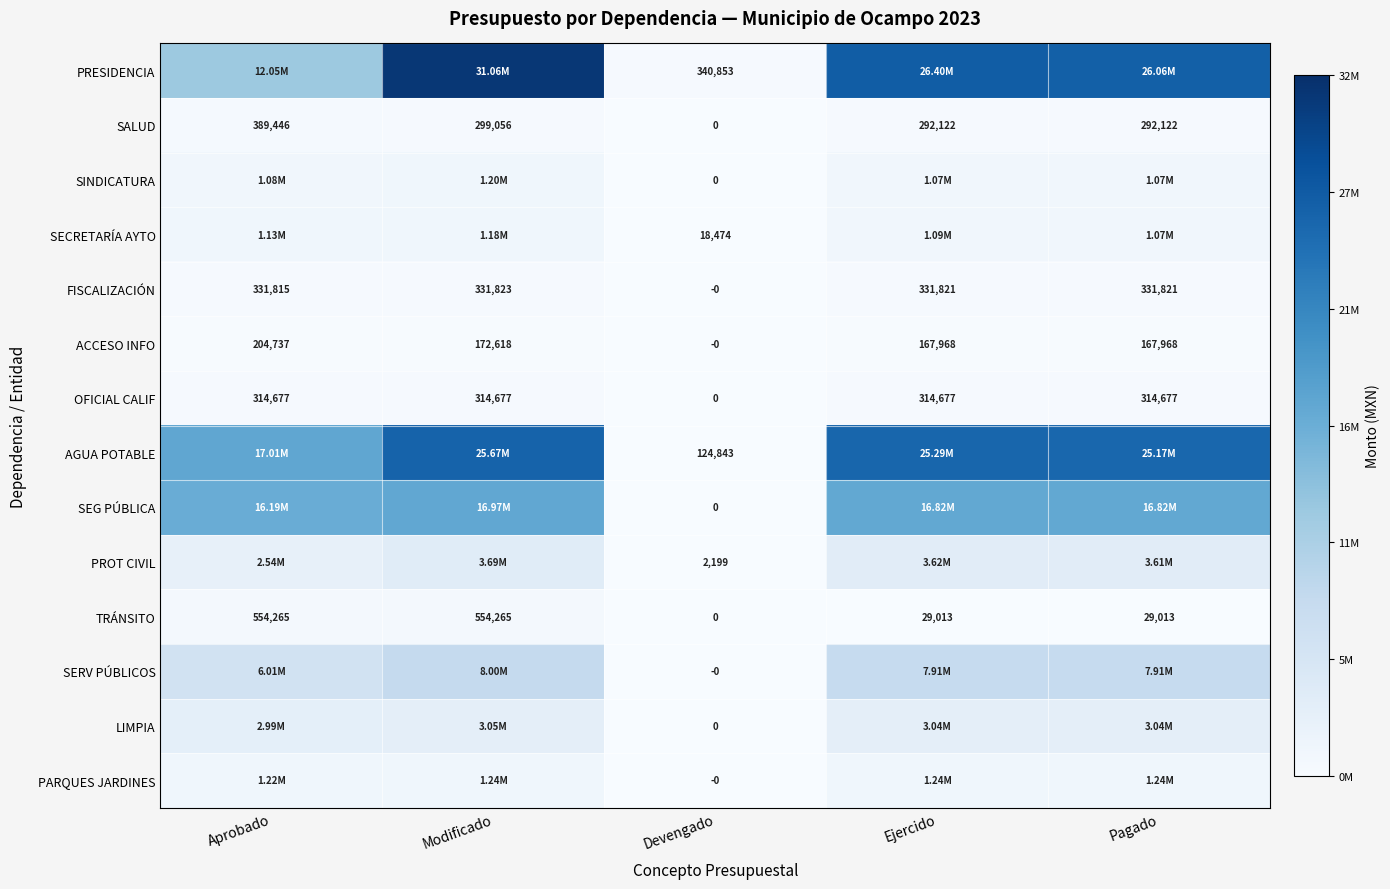

Count the number of data series in this chart.

14